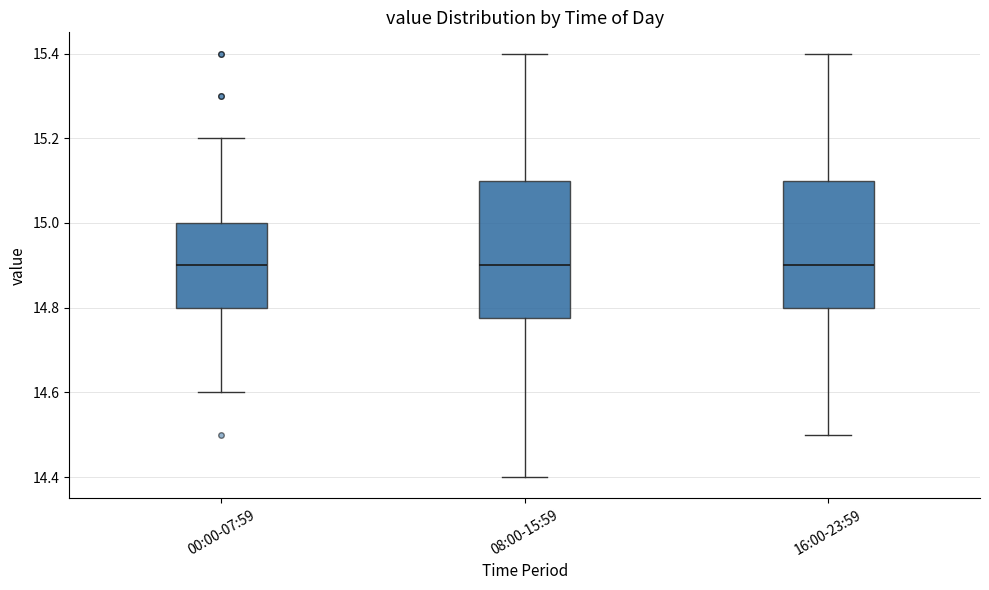

Reading left to right, read every box against the y-axis: the position of its median line, the range the box covers, and the ends of its whiskers. The values are not printed on the chart, so give them approximately, as read against the axis.

00:00-07:59: median 14.90, box 14.80 to 15.00, whiskers 14.60 to 15.20
08:00-15:59: median 14.90, box 14.78 to 15.10, whiskers 14.40 to 15.40
16:00-23:59: median 14.90, box 14.80 to 15.10, whiskers 14.50 to 15.40